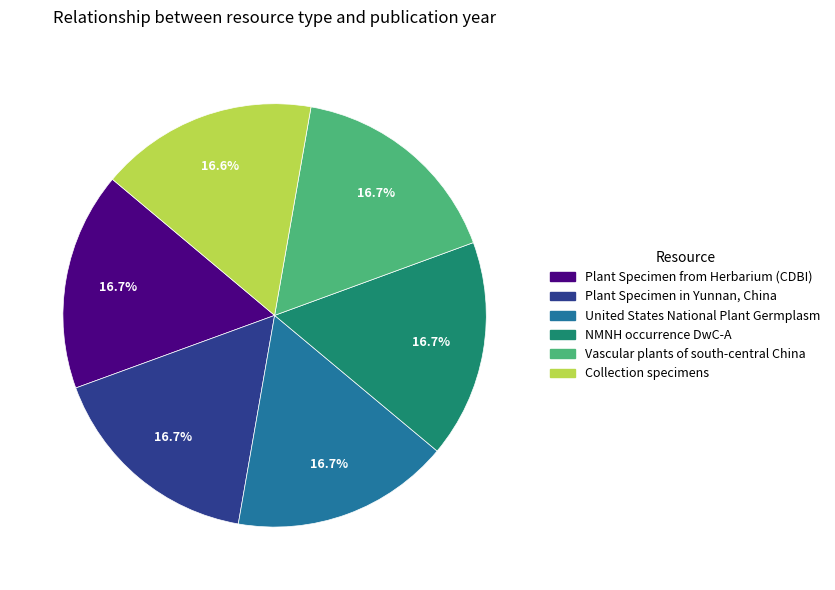

What is the ratio of the value at NMNH occurrence DwC-A to the value at Collection specimens?

1.0